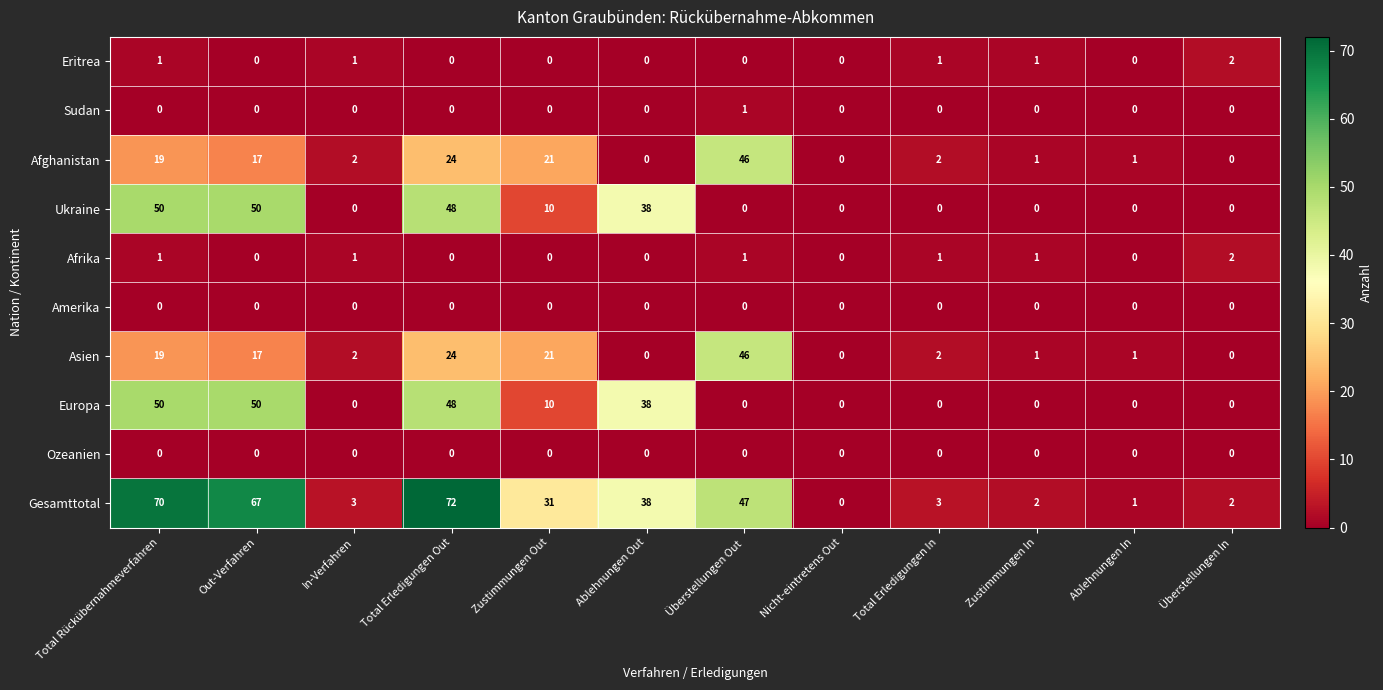

What is the spread (max minus min) of values at Total Erledigungen In?

3